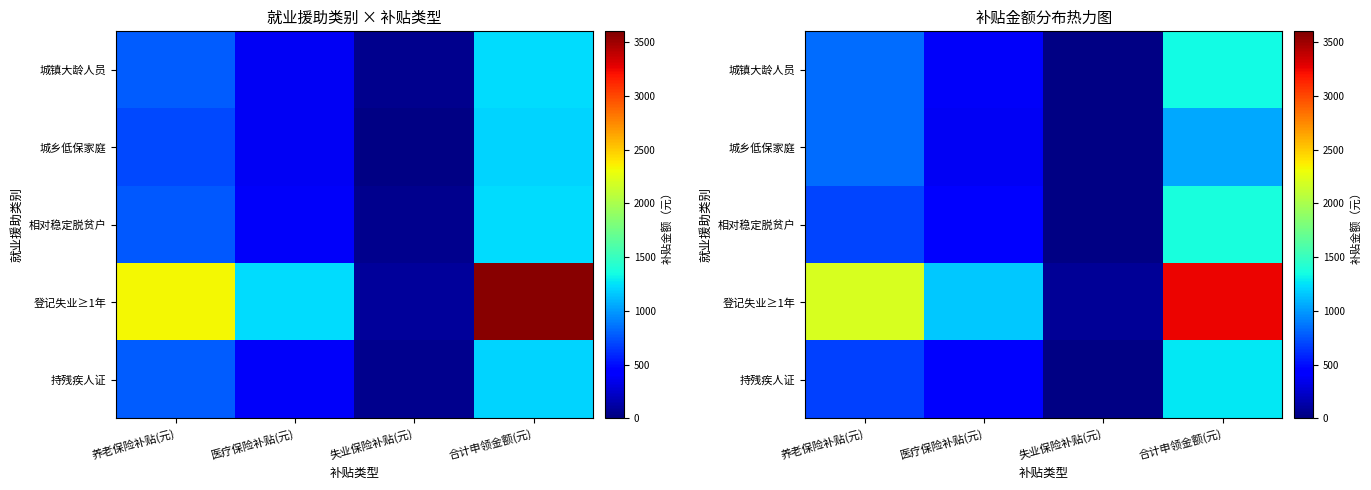

How many data points in 城镇大龄人员 are above 832?

2